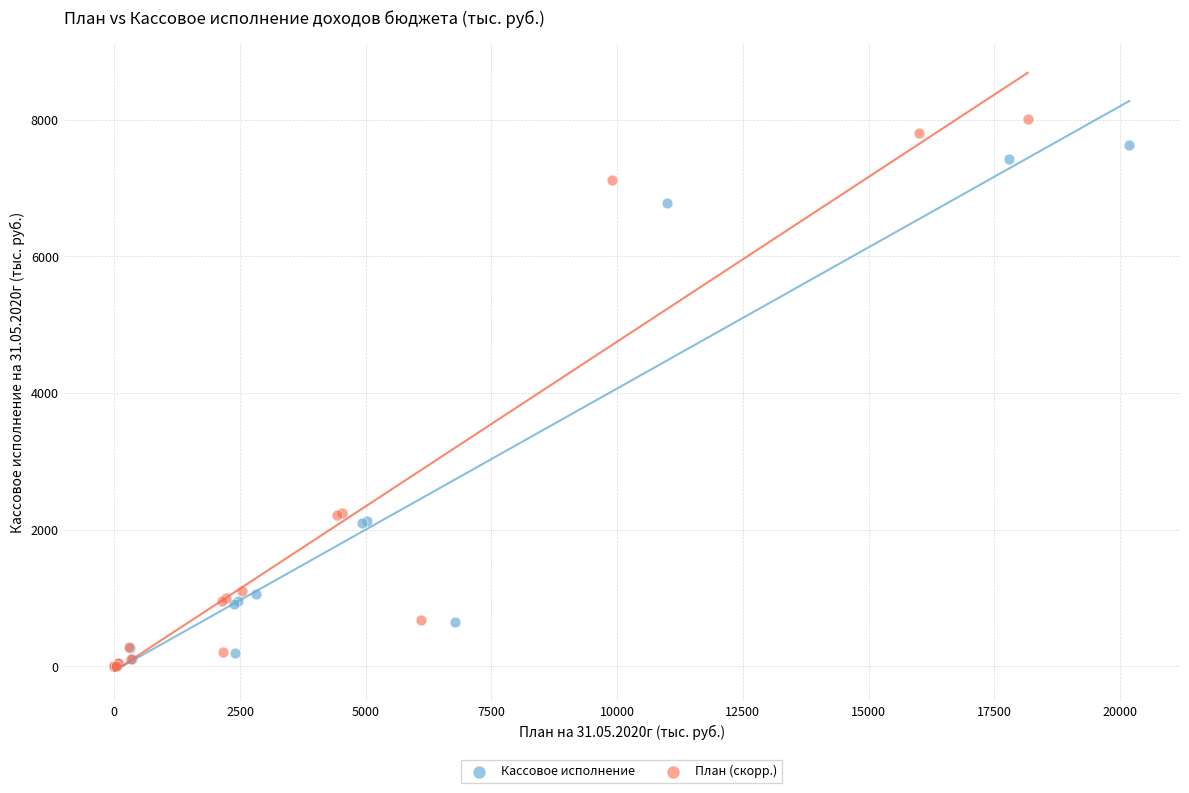

Which series has the largest Y range (max minus min)?

План (скорр.)